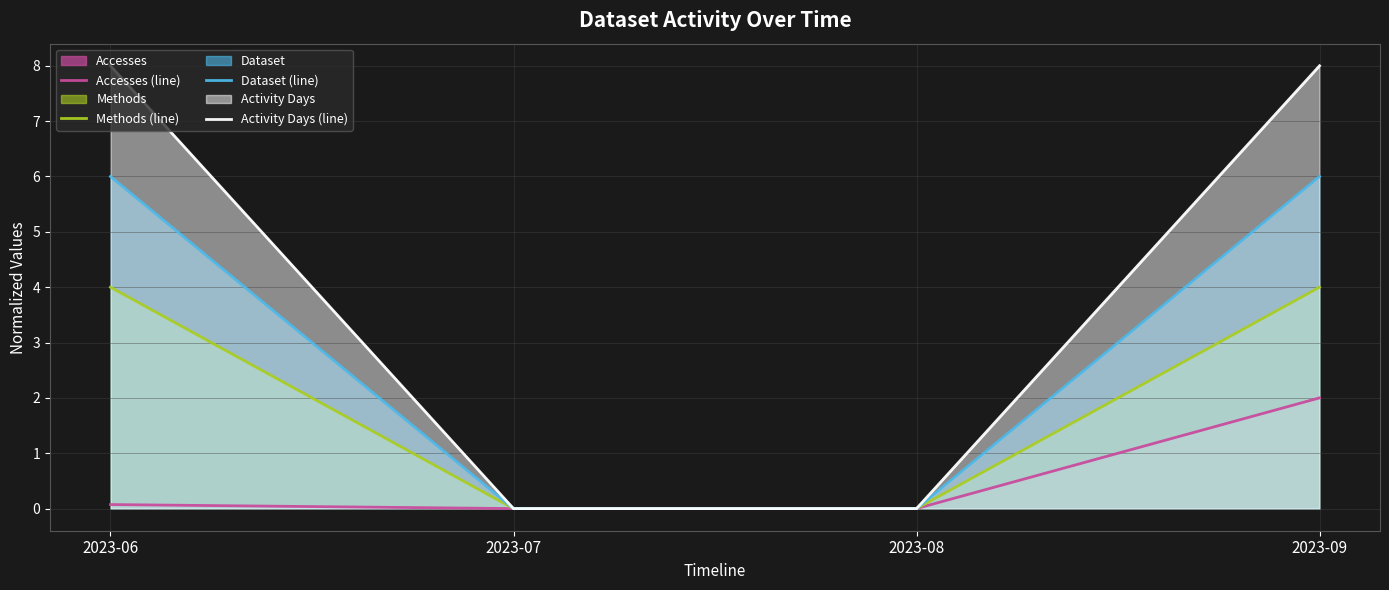

Rank the series by their average value, from lowest to highest.

Accesses (line), Methods (line), Dataset (line), Activity Days (line)